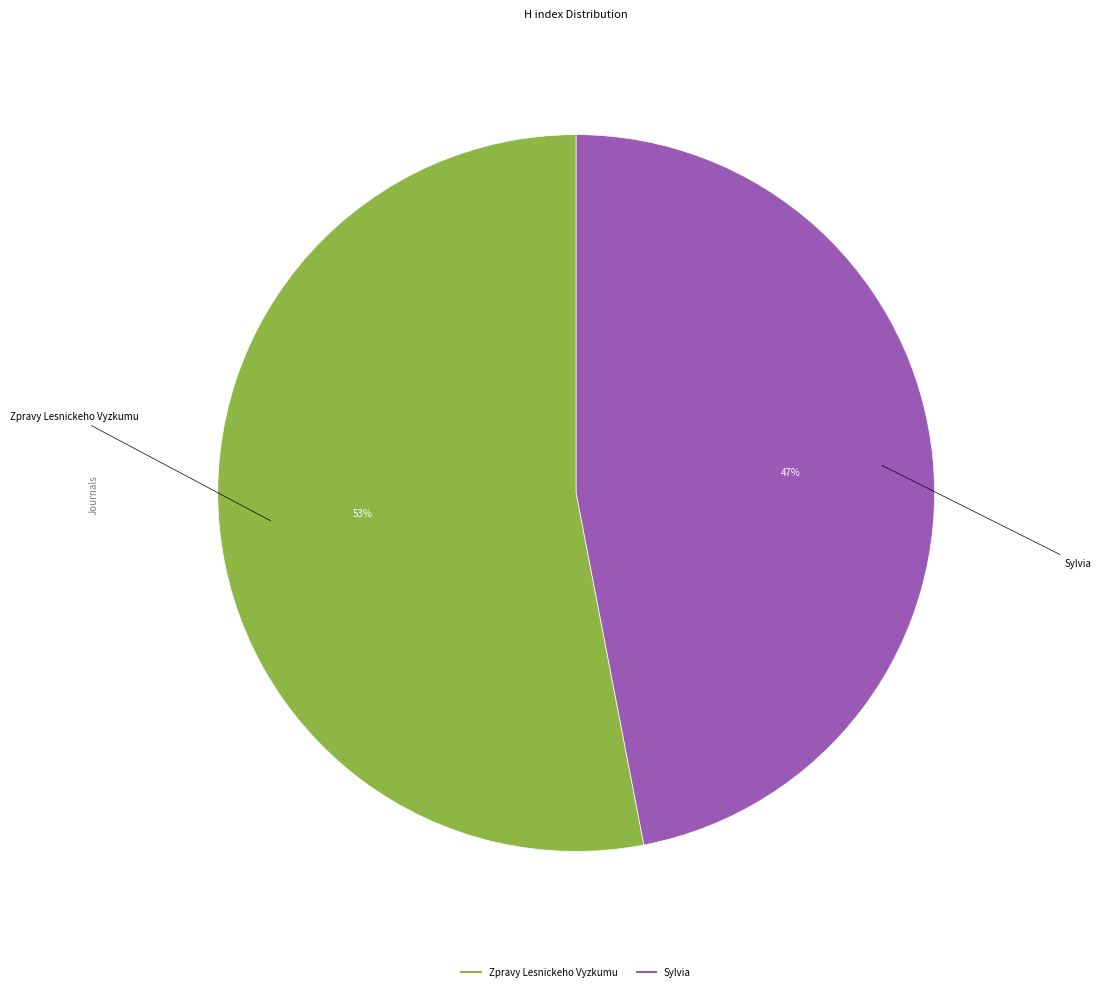

How many slices are in this pie chart?

2